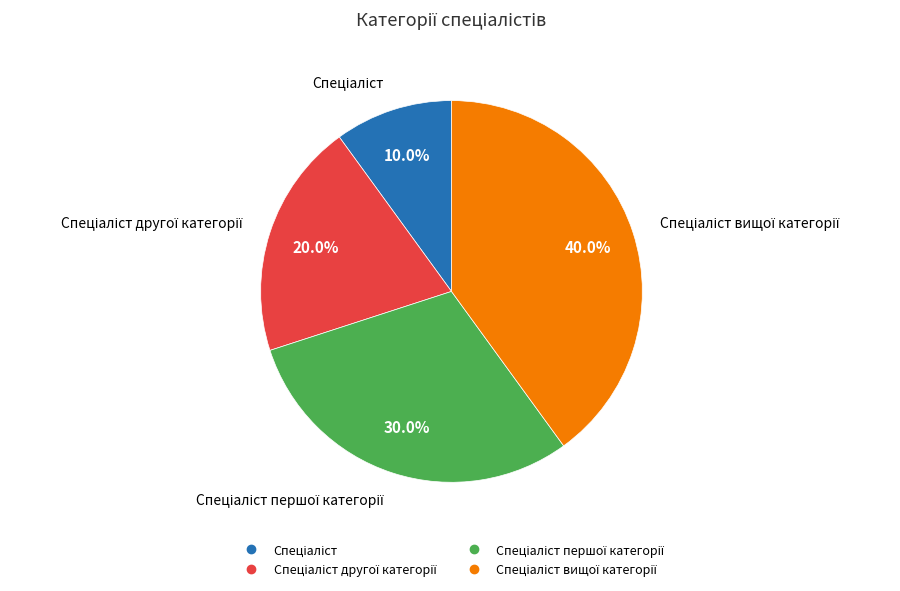

Does any single category account for the majority?

No